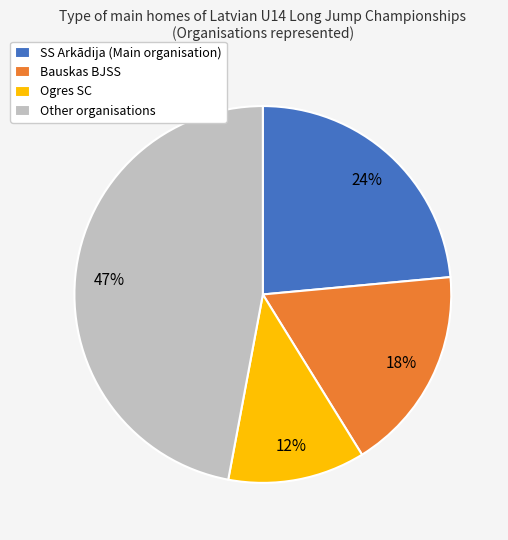

Is it true that Bauskas BJSS is 22% of the pie?

False